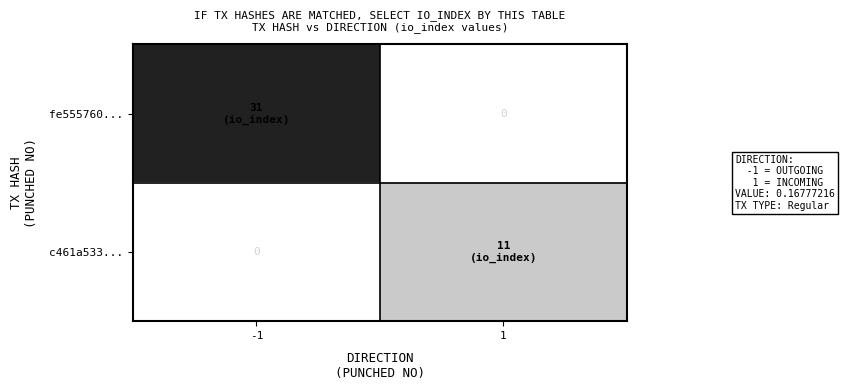

What is the sum of the fe555760... values at 1 and -1?

31